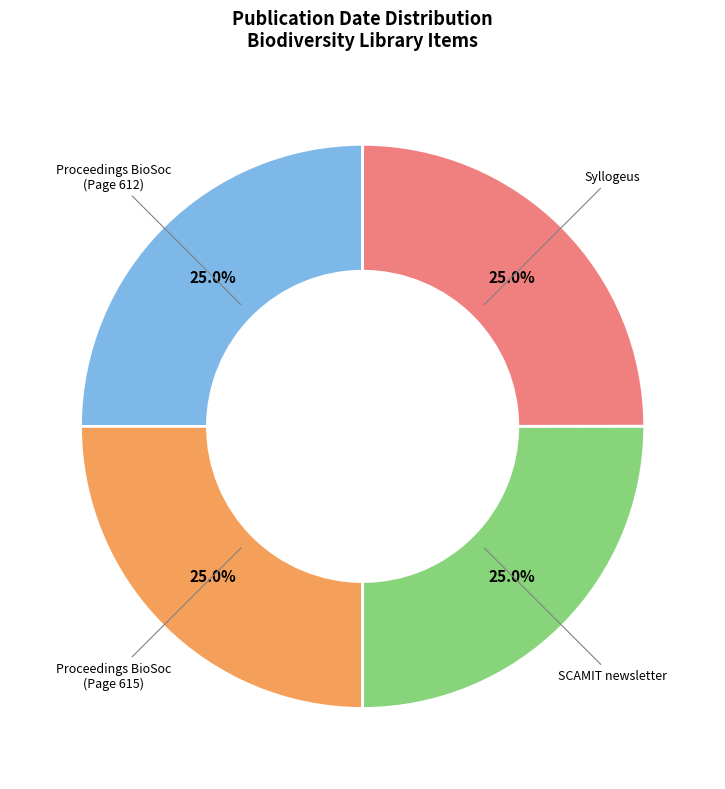

Does any single category account for the majority?

No